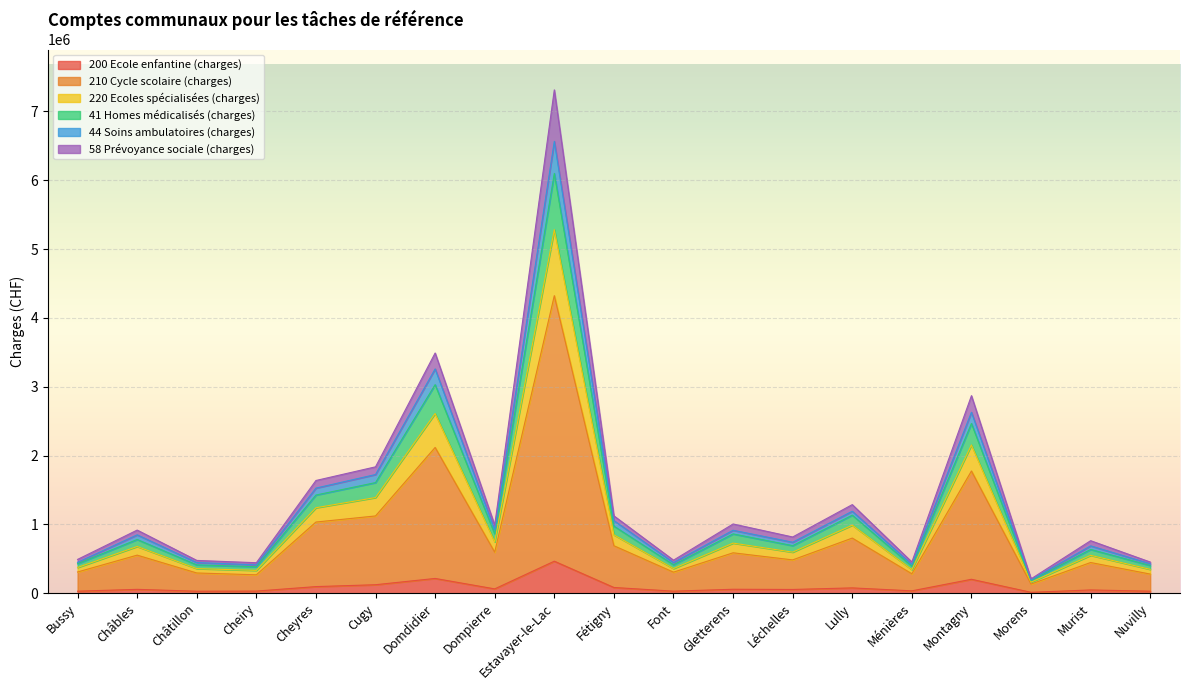

What position from the right is Murist?

2